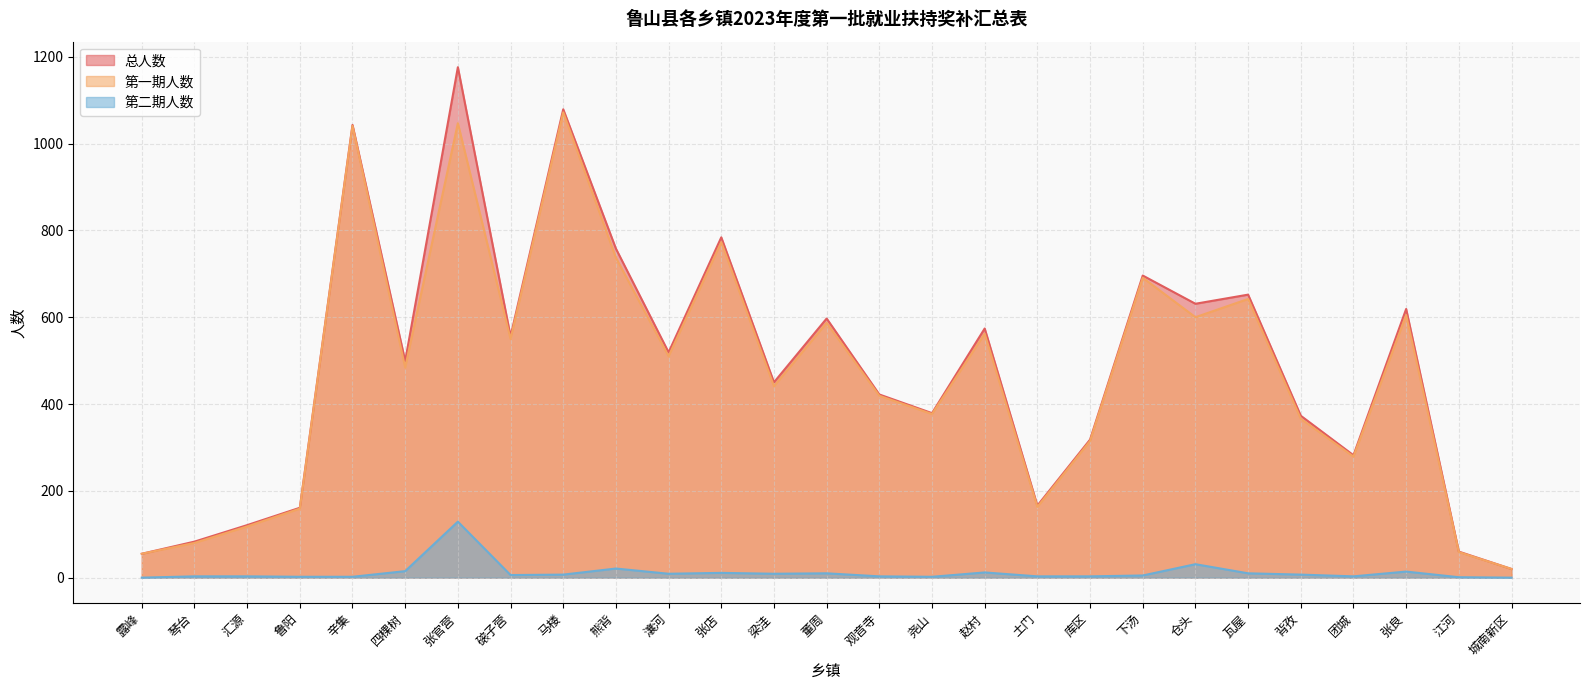

True or false: 总人数 and 第二期人数 intersect in this chart.

False